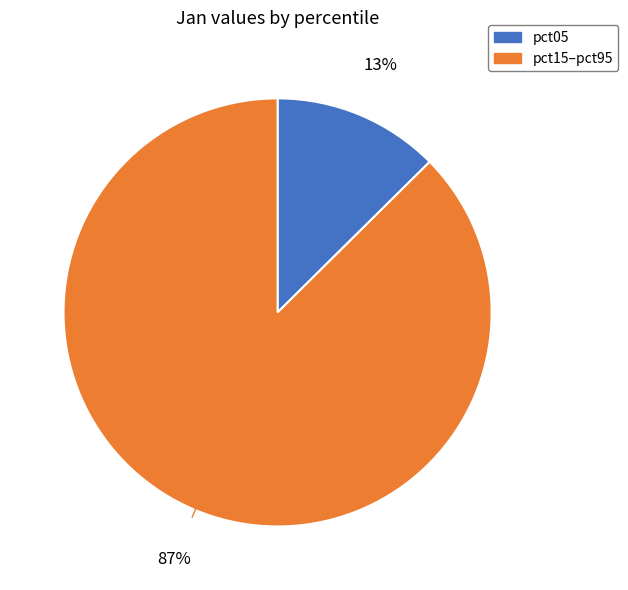

Does any single category account for the majority?

Yes